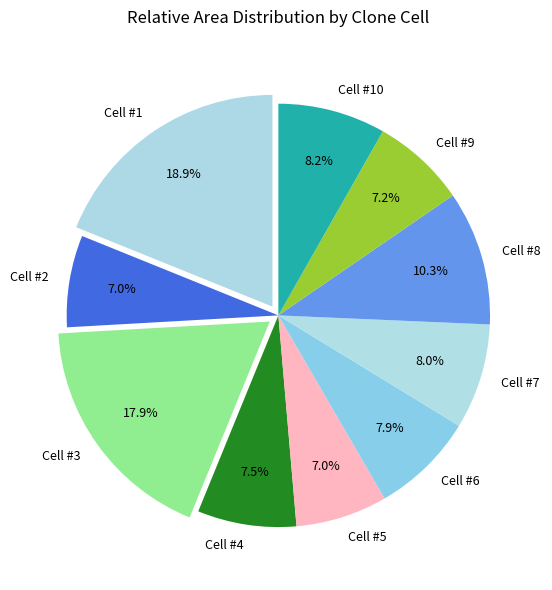

To the nearest percent, what is the difference between the Cell #2 and Cell #4 slice percentages?

1%